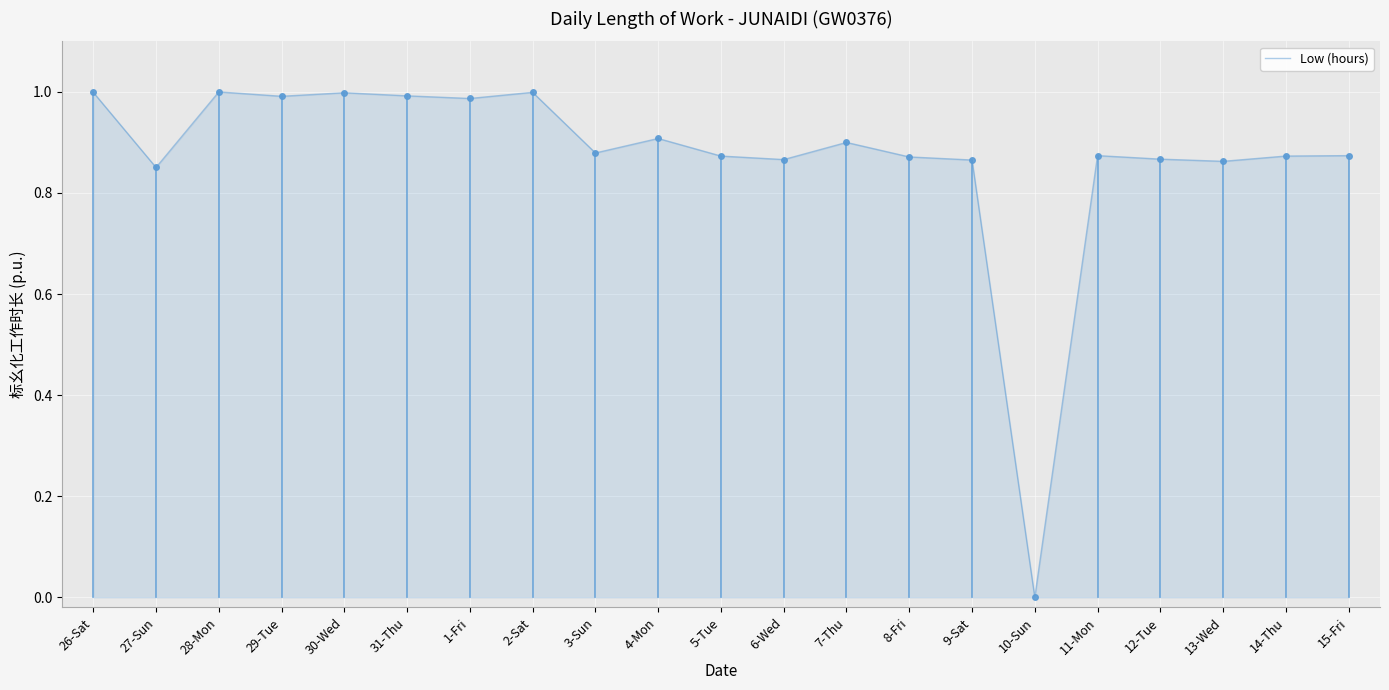

What position from the right is 30-Wed?

17